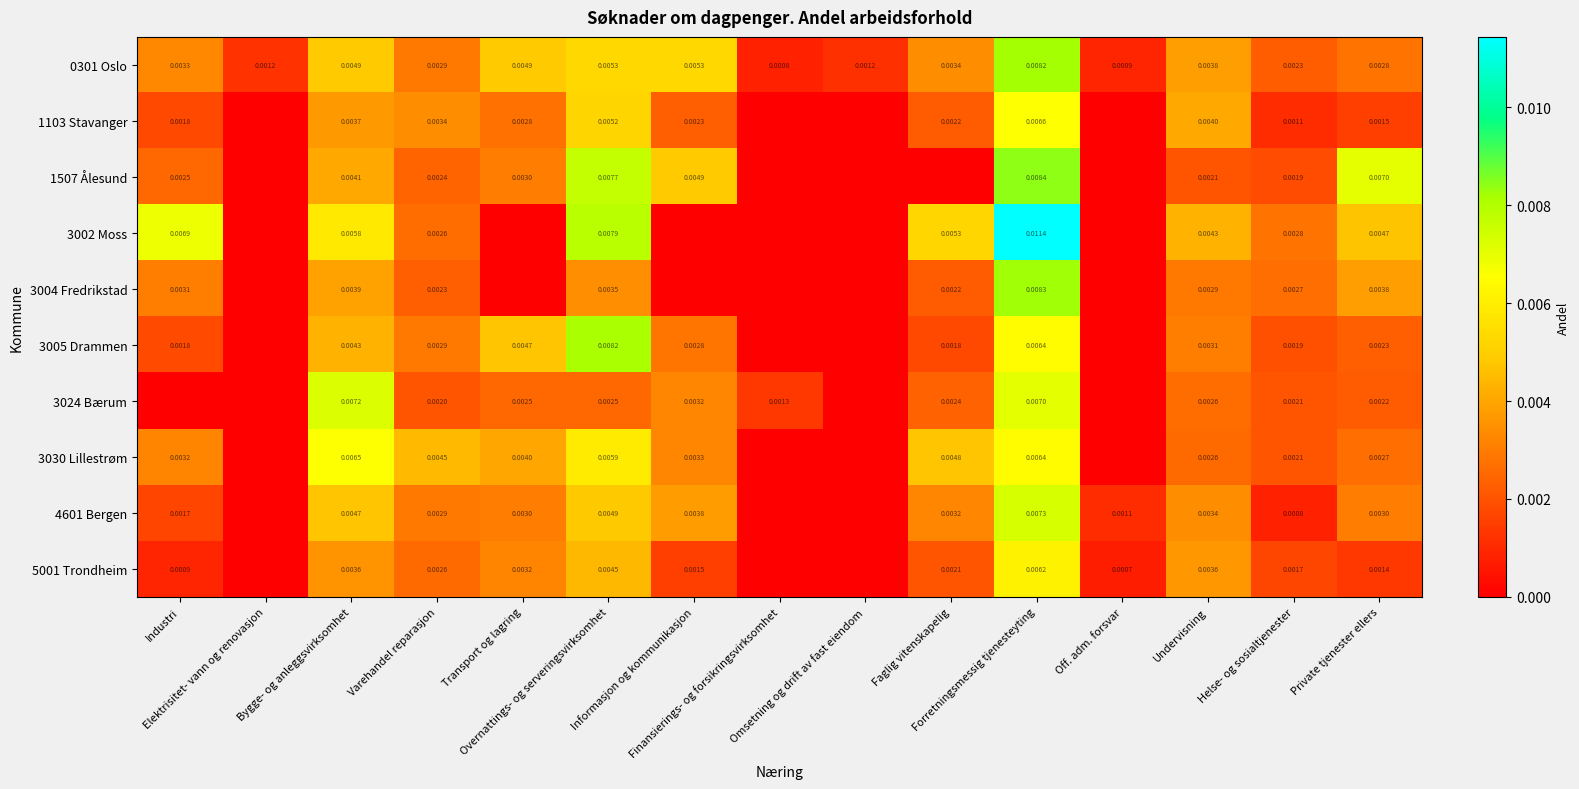

List the labels in order of 1103 Stavanger value, largest first.

Forretningsmessig tjenesteyting, Overnattings- og serveringsvirksomhet, Undervisning, Bygge- og anleggsvirksomhet, Varehandel reparasjon, Transport og lagring, Informasjon og kommunikasjon, Faglig vitenskapelig, Industri, Private tjenester ellers, Helse- og sosialtjenester, Elektrisitet- vann og renovasjon, Finansierings- og forsikringsvirksomhet, Omsetning og drift av fast eiendom, Off. adm. forsvar